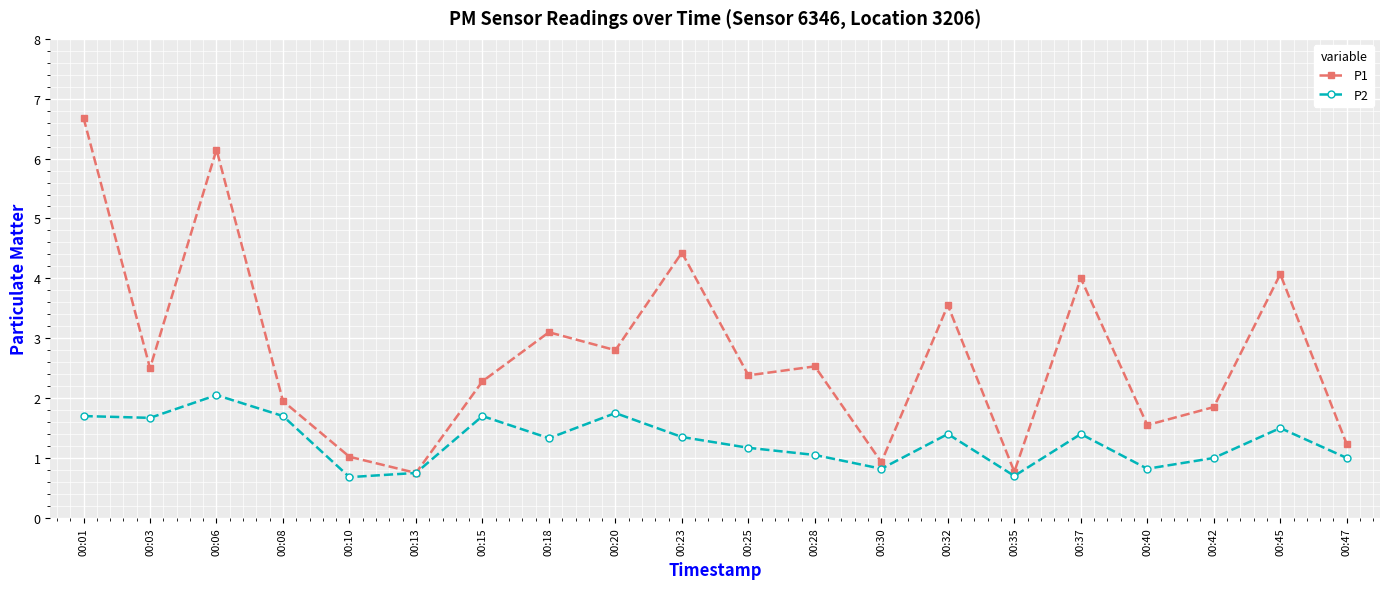

In P1, how many points are higher than both neighbors (excluding endpoints)?

7